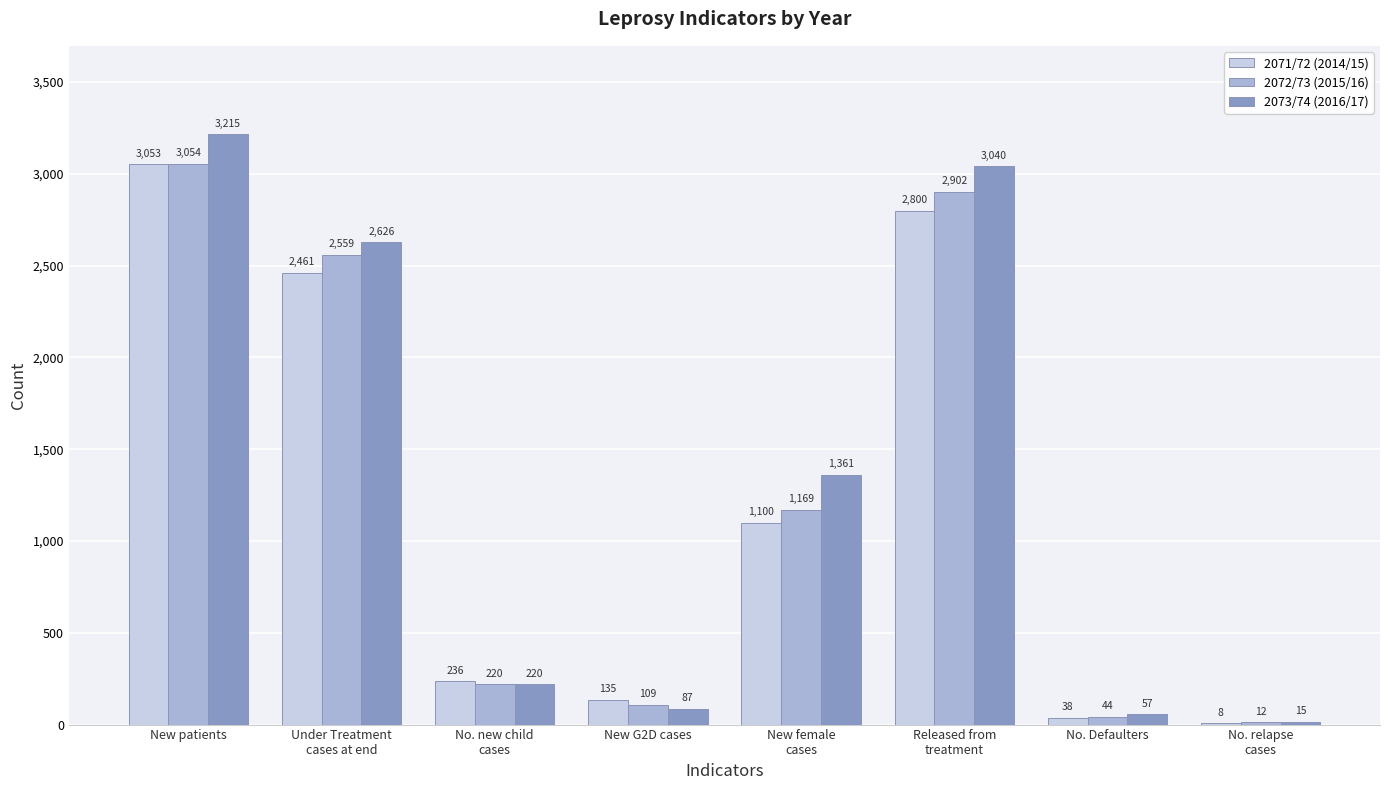

What is the average value of the 2071/72 (2014/15) series?

1229